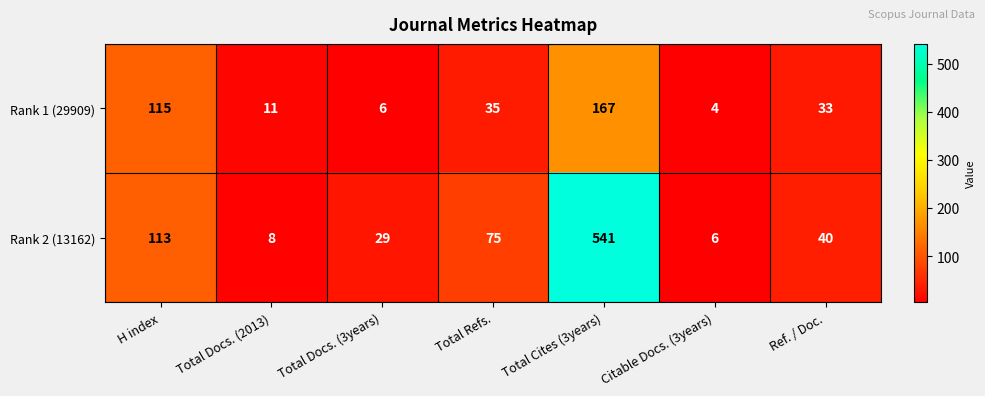

Which series has the largest total across all categories?

Rank 2 (13162)